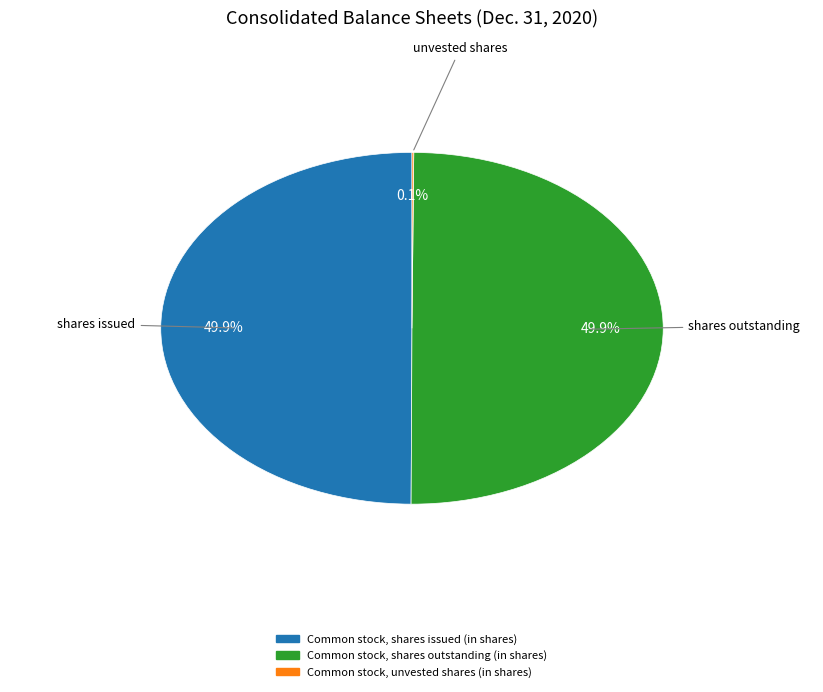

What percentage is NOT represented by Common stock, shares outstanding (in shares)?

50.1%